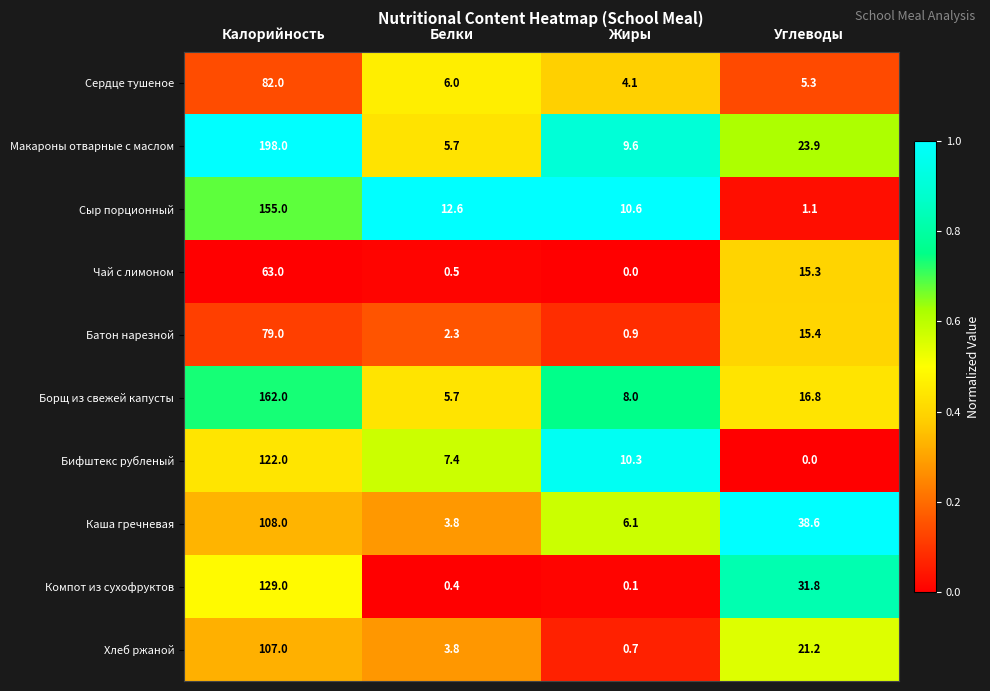

What is the spread (max minus min) of values at Углеводы?

38.6